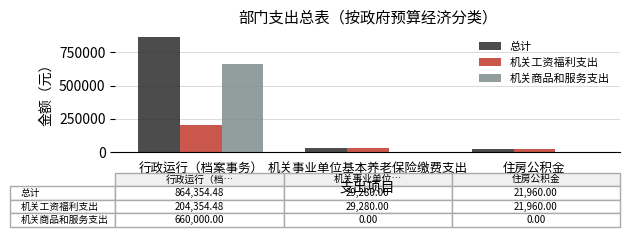

Reading right to left, what are all the values shown in this chart?

总计: 住房公积金=21960.0	机关事业单位基本养老保险缴费支出=29280.0	行政运行（档案事务）=864354.5
机关工资福利支出: 住房公积金=21960.0	机关事业单位基本养老保险缴费支出=29280.0	行政运行（档案事务）=204354.5
机关商品和服务支出: 住房公积金=0.0	机关事业单位基本养老保险缴费支出=0.0	行政运行（档案事务）=660000.0